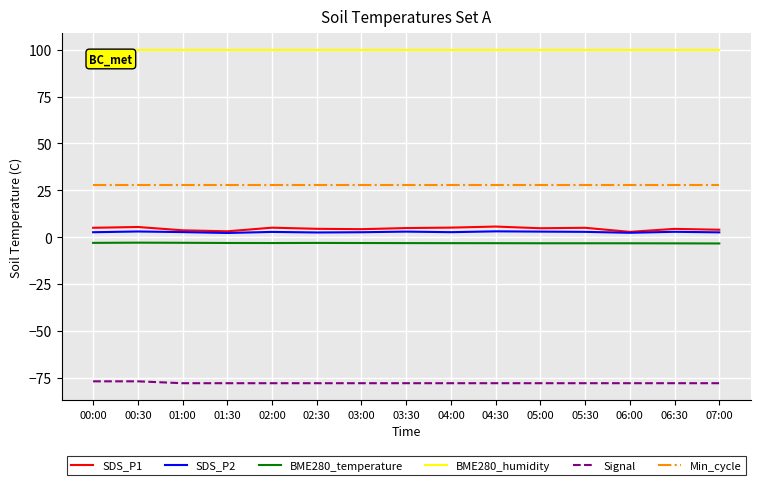

True or false: SDS_P2 and Min_cycle intersect in this chart.

False